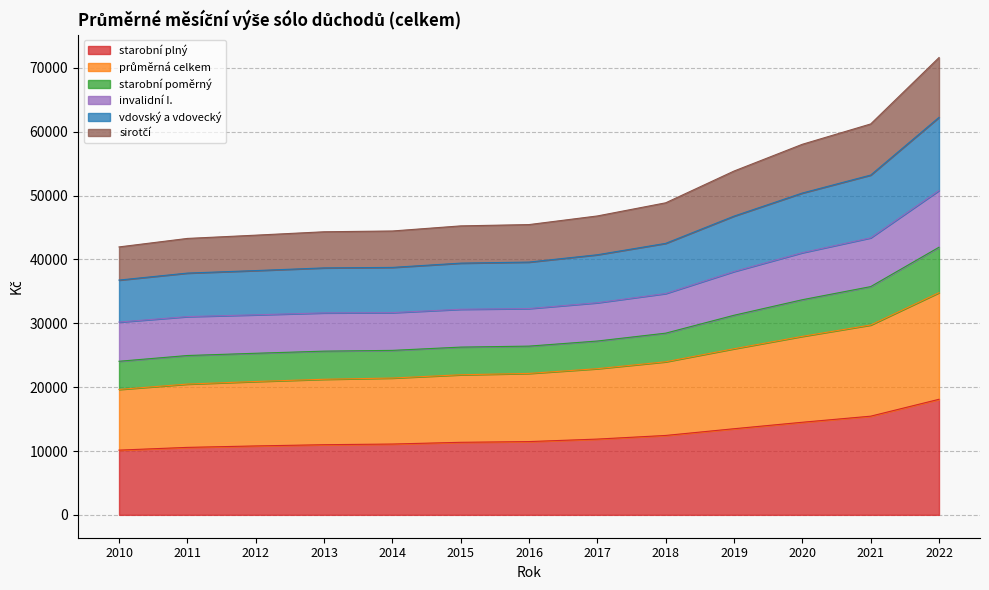

True or false: sirotčí has more than 1 points higher than both neighbors.

False